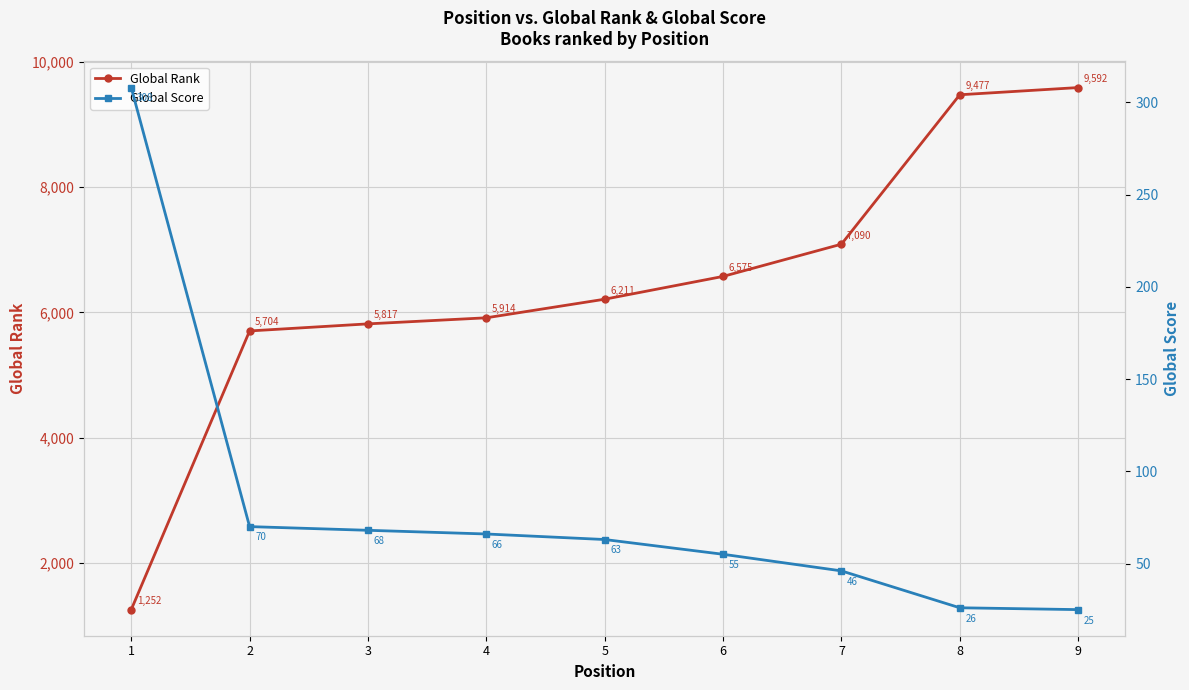

What is the sum of all Global Rank values?

57632